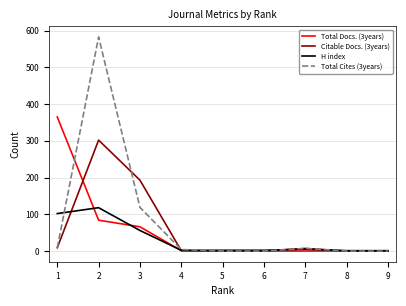

How many categories are shown in the chart?

9